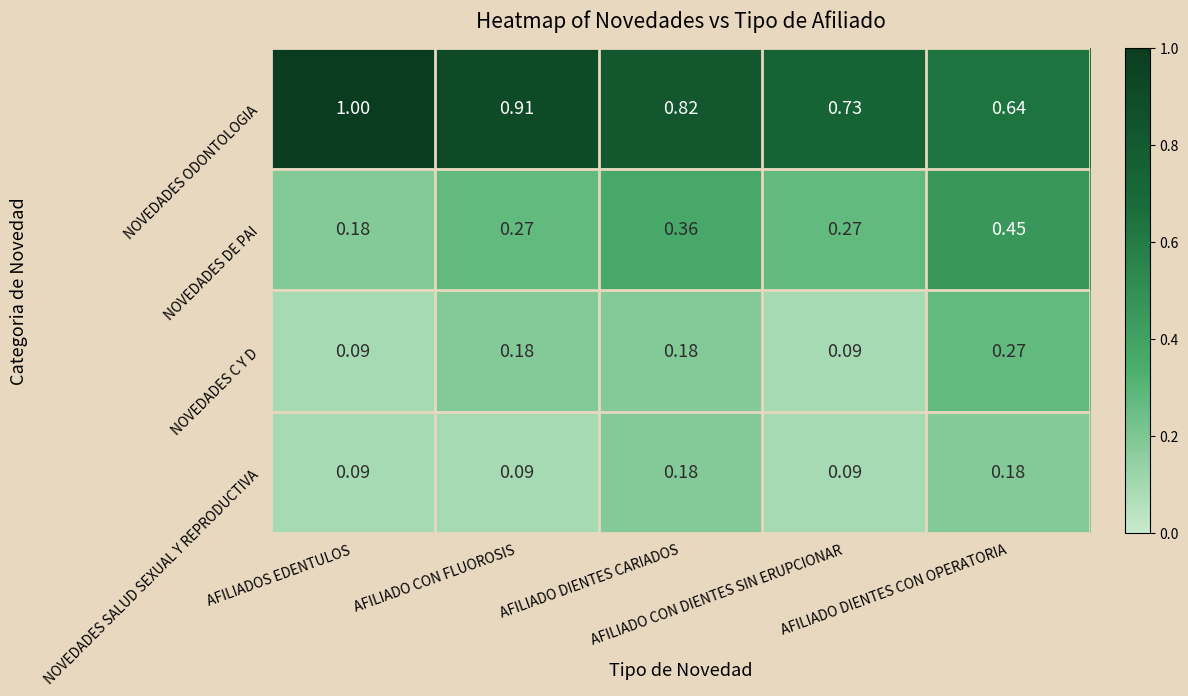

Which series changed the most between AFILIADOS EDENTULOS and AFILIADO CON DIENTES SIN ERUPCIONAR?

NOVEDADES ODONTOLOGIA